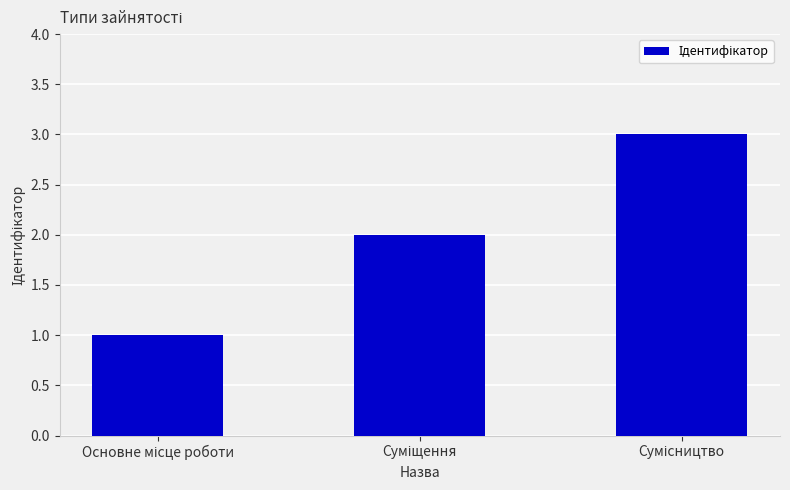

Are the bars grouped side by side (vs. stacked)?

No